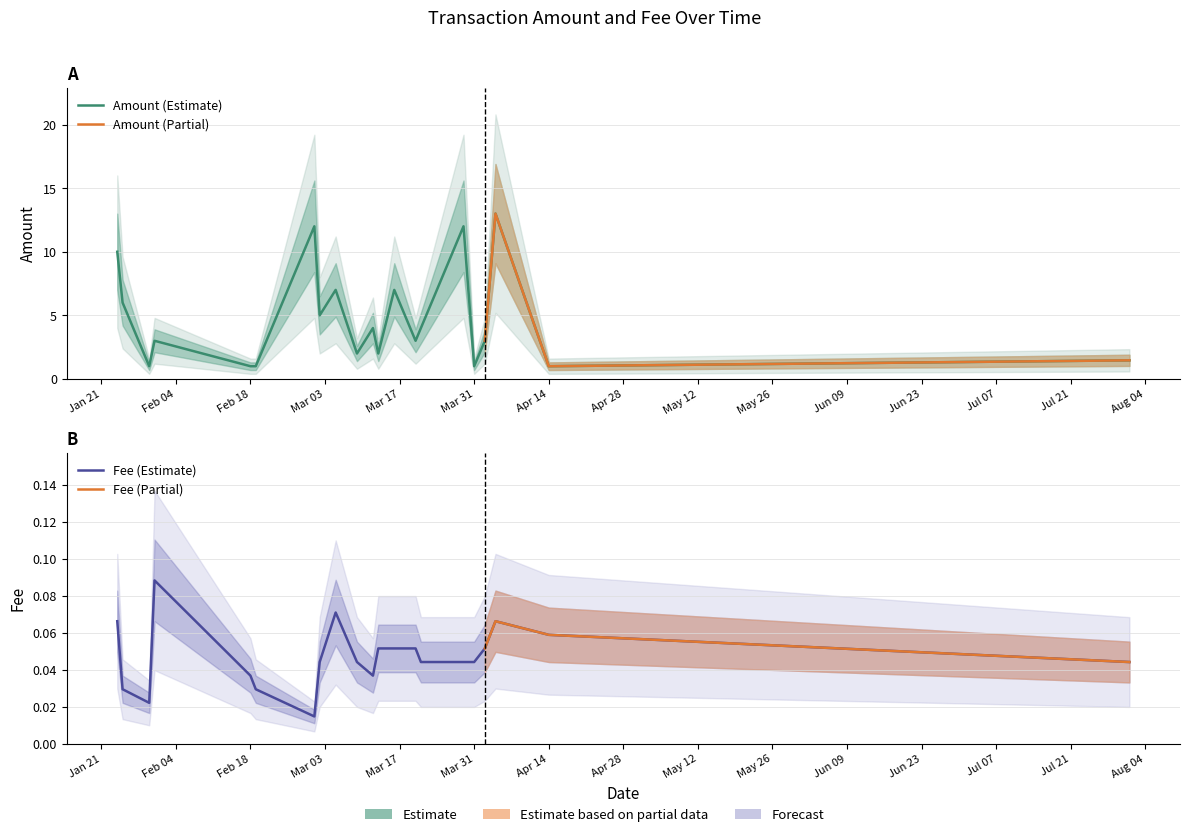

True or false: Fee and Amount cross at least once.

False